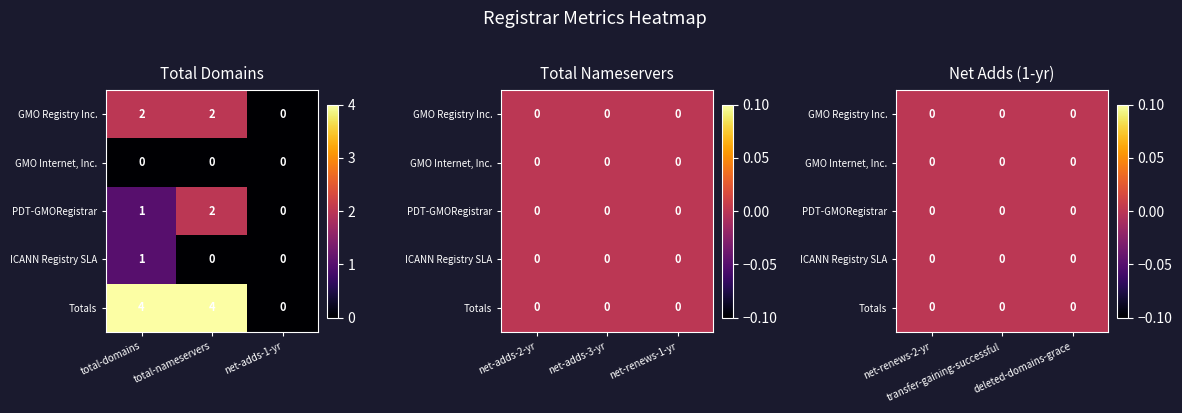

The value of GMO Internet, Inc. at 1 is 0. True or false?

True